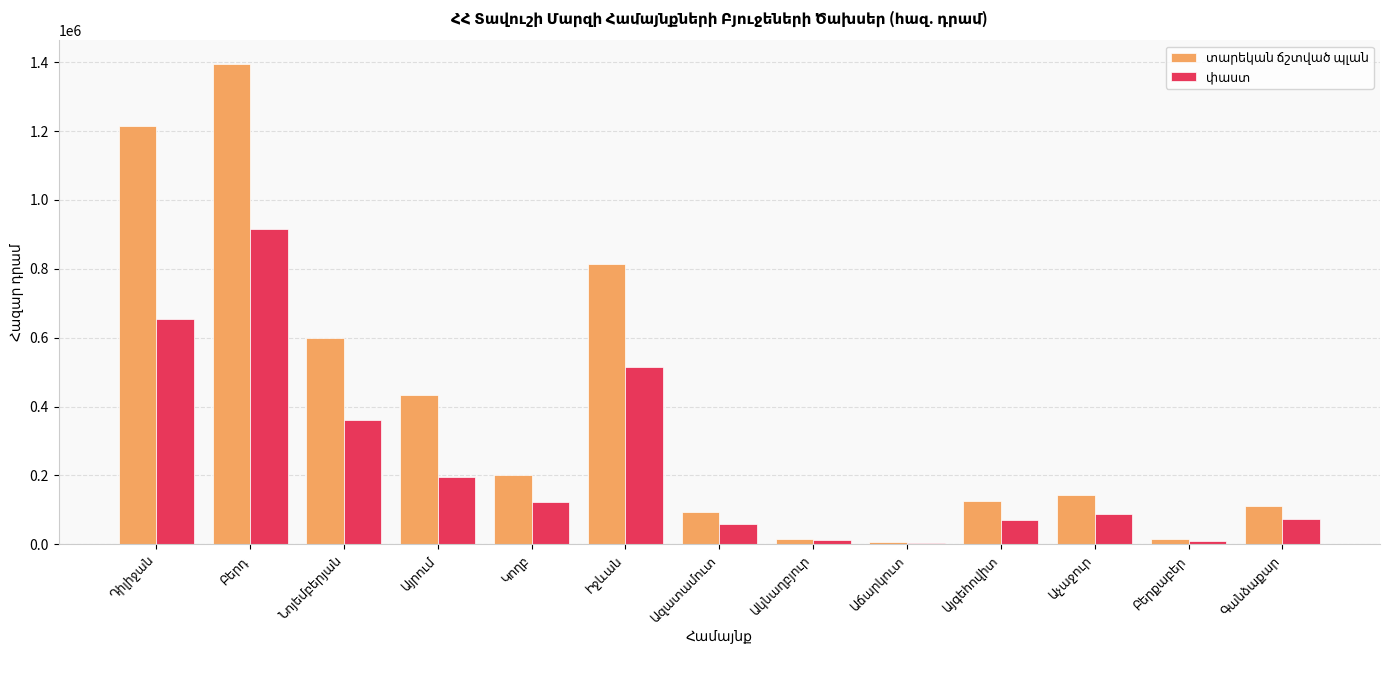

What is the maximum value shown in the chart?

1393644.6